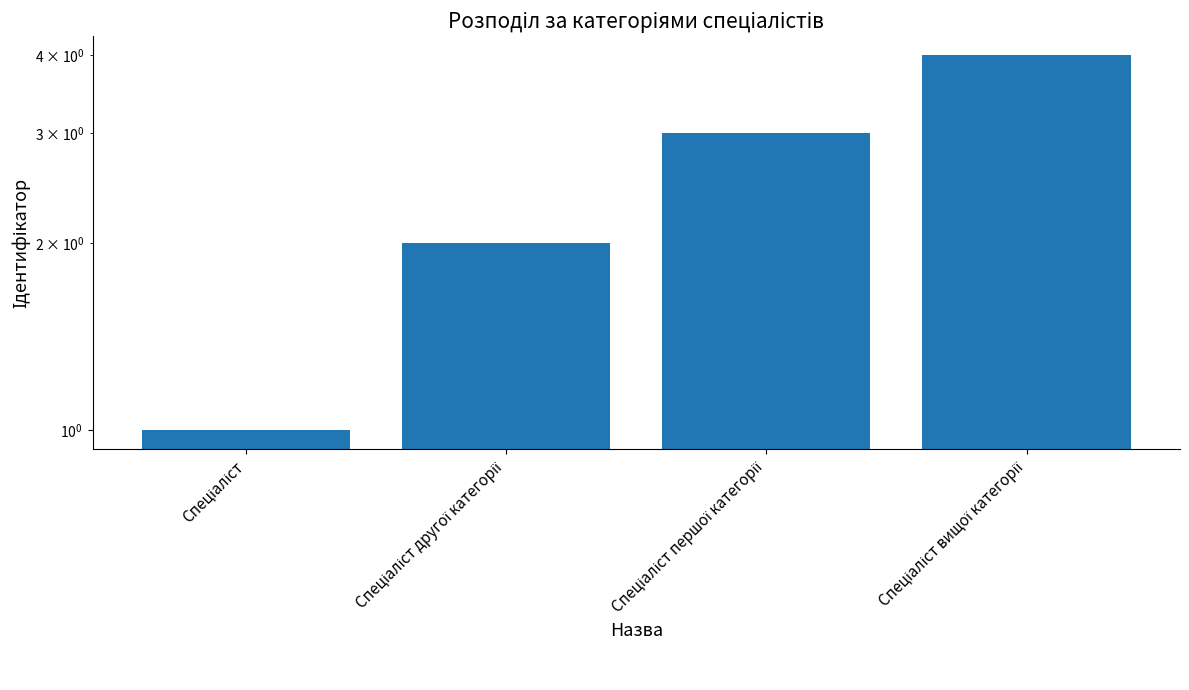

Reading left to right, what are all the values shown in this chart?

1	2	3	4